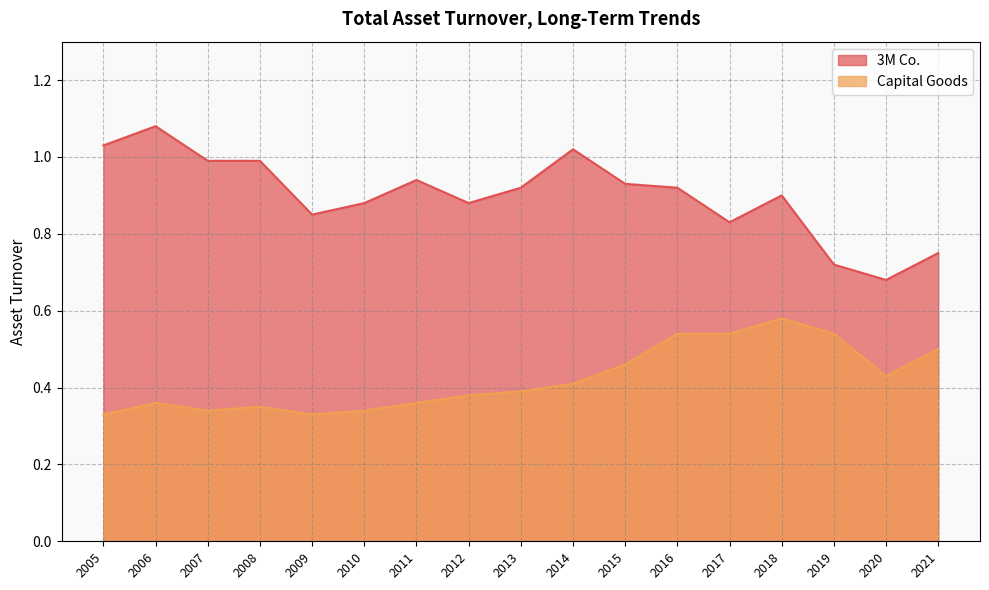

True or false: 3M Co. has a value of 1.4 at 2008.

False